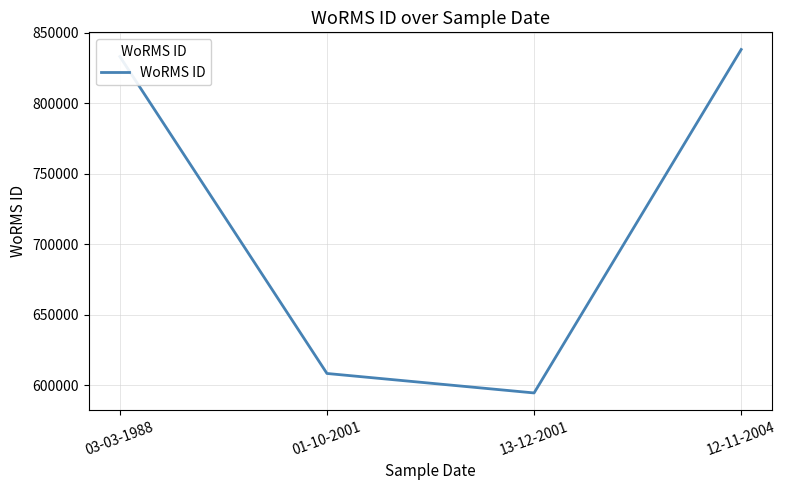

What is the minimum value shown in the chart?

594556